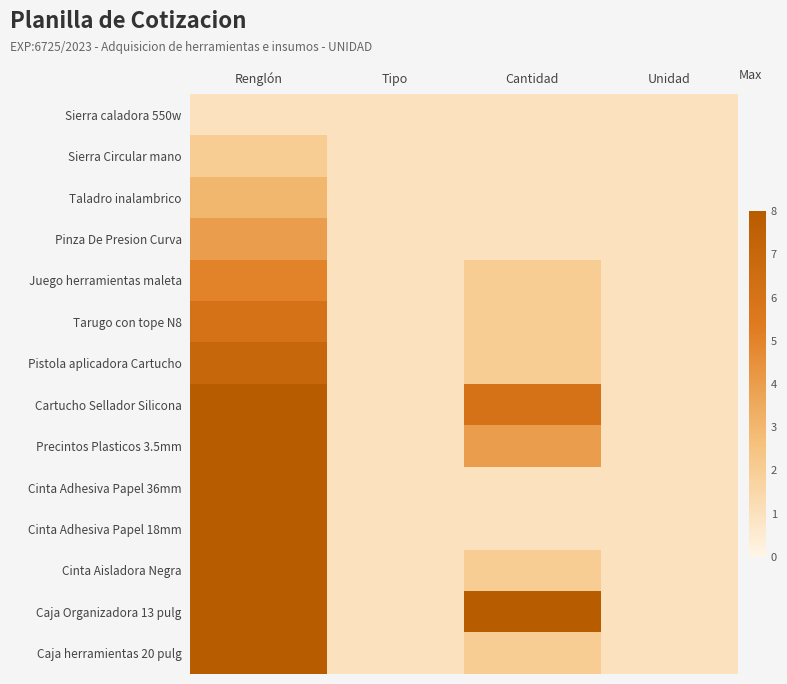

What is the total value across all series at Cantidad?

34